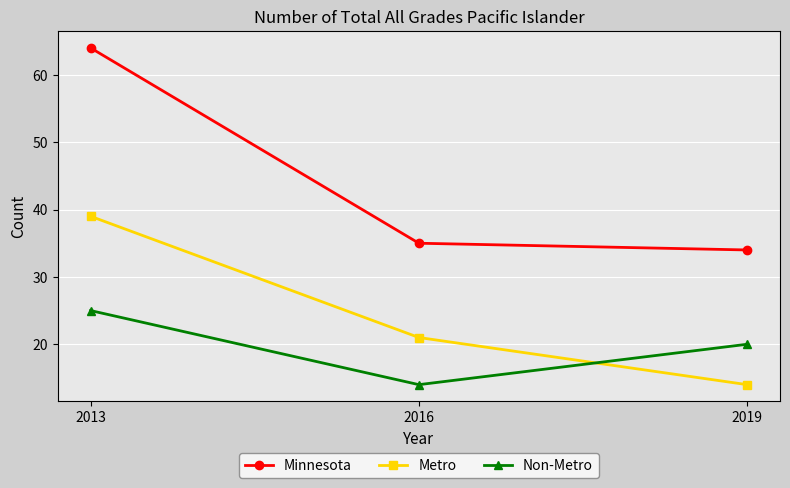

What is the difference between the second highest and minimum values in the Minnesota series?

1